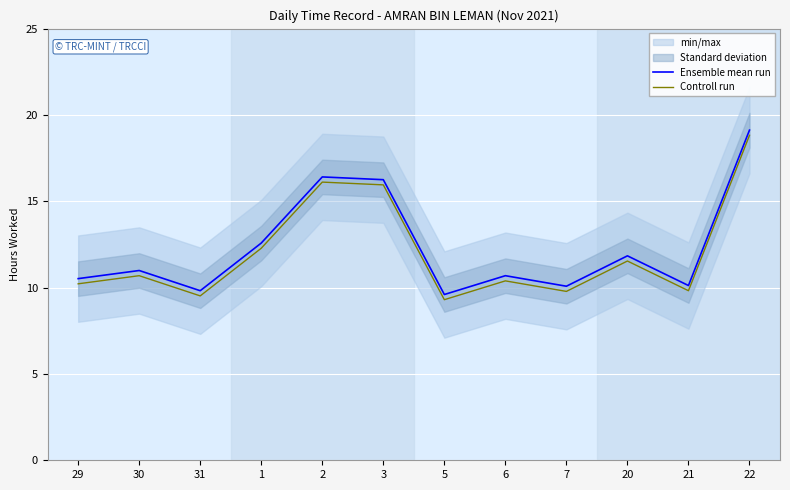

Where does the Controll run series first go above 10?

29